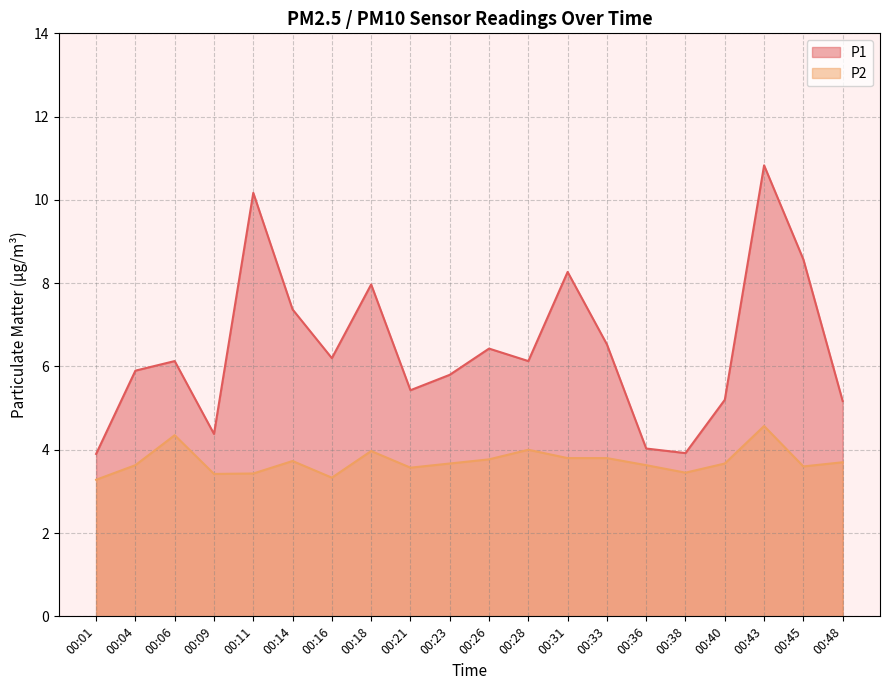

The value of P2 at 00:14 is 2.3. True or false?

False